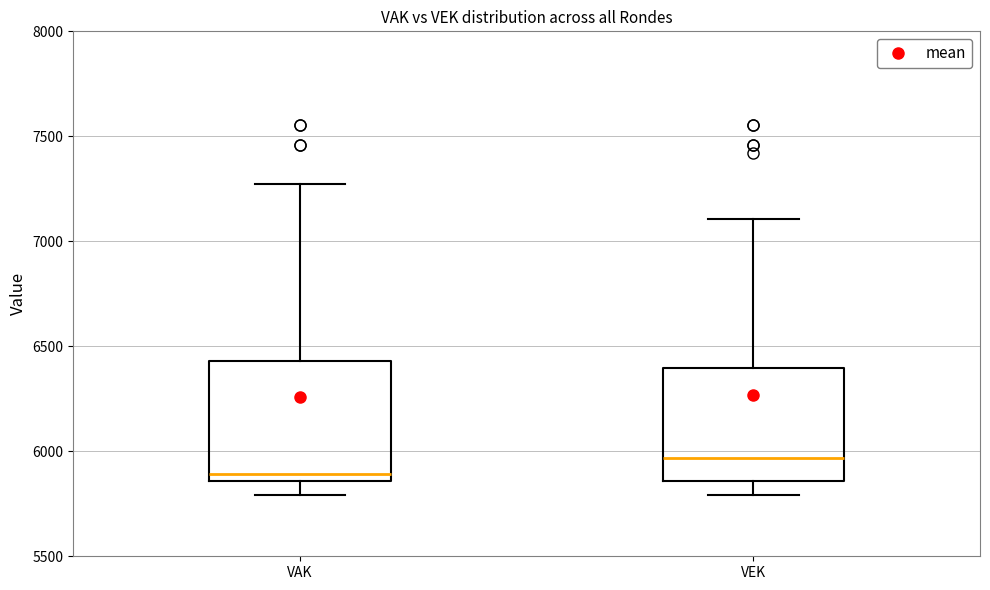

Which box has the highest median line?

VEK